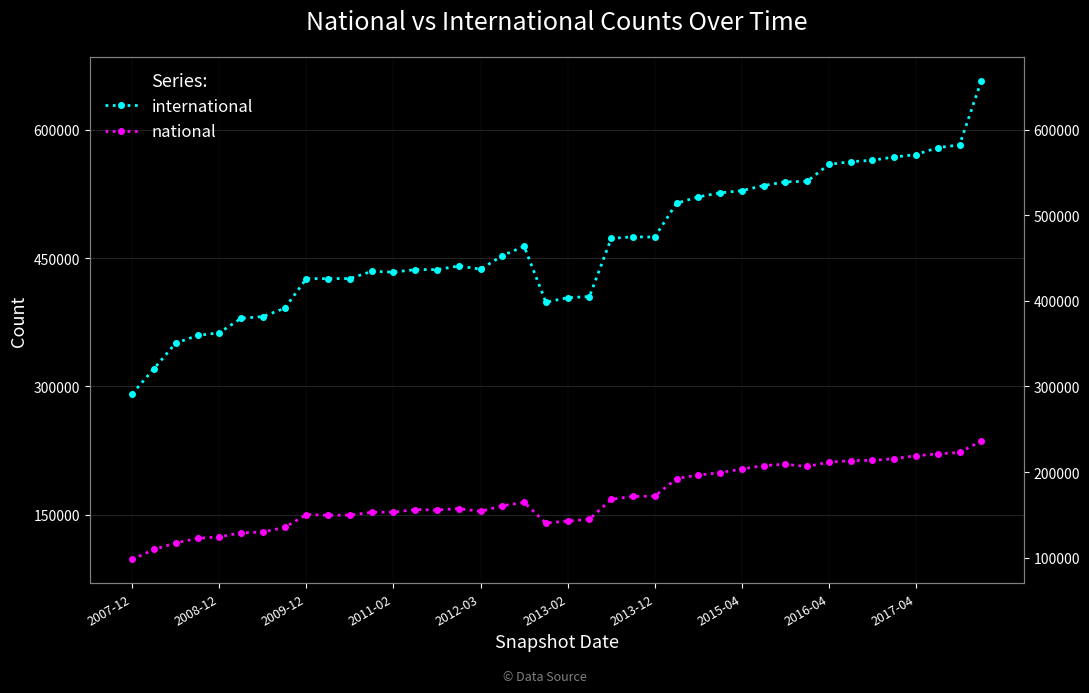

List the series in order of their overall mean, highest first.

international, national